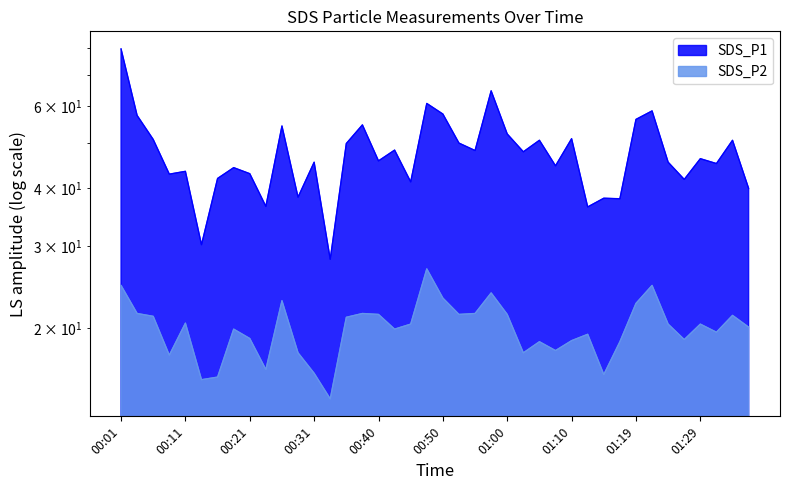

At which category does the chart reach its minimum across all series?

00:33